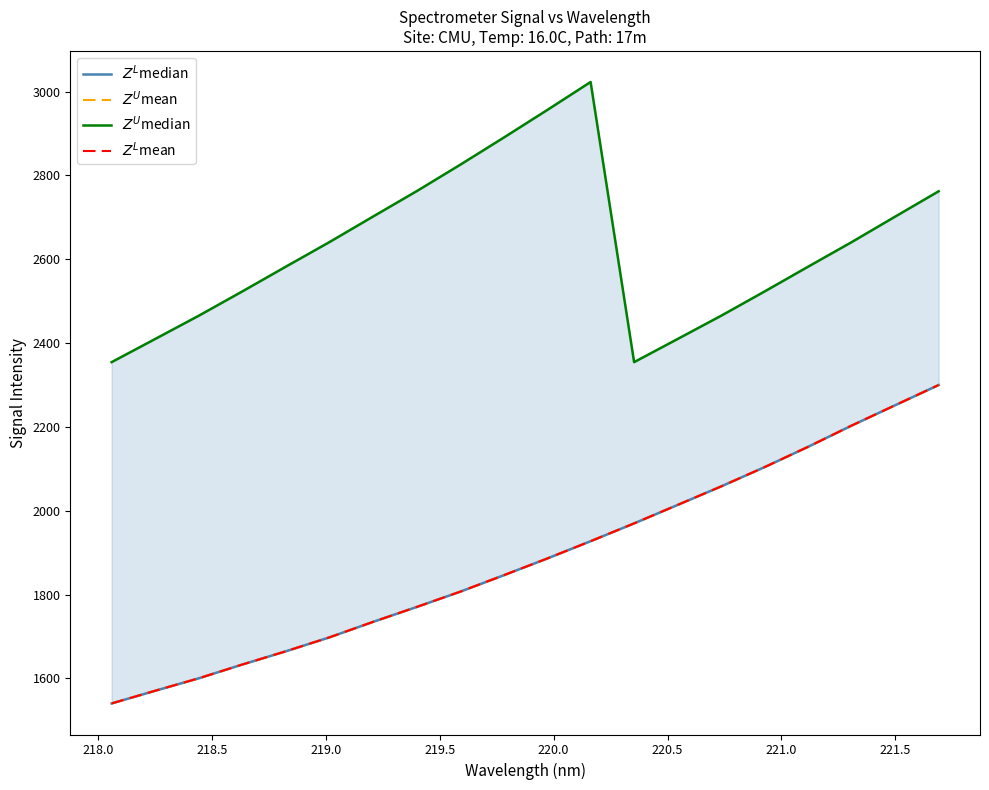

Does the chart display data point markers on the line(s)?

No